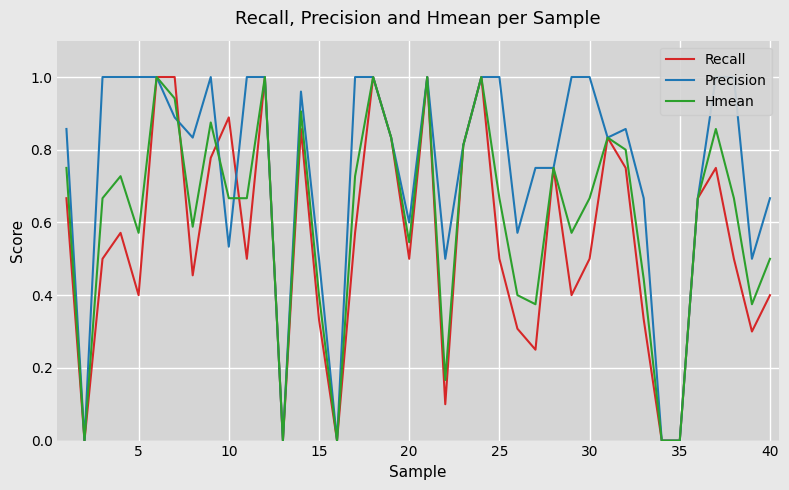

Reading right to left, transcribe all the data shown in this chart.

Recall: 0.4	0.3	0.5	0.8	0.7	0.0	0.0	0.3	0.8	0.8	0.5	0.4	0.8	0.2	0.3	0.5	1.0	0.8	0.1	1.0	0.5	0.8	1.0	0.6	0.0	0.3	0.9	0.0	1.0	0.5	0.9	0.8	0.5	1.0	1.0	0.4	0.6	0.5	0.0	0.7
Precision: 0.7	0.5	1.0	1.0	0.7	0.0	0.0	0.7	0.9	0.8	1.0	1.0	0.8	0.8	0.6	1.0	1.0	0.8	0.5	1.0	0.6	0.8	1.0	1.0	0.0	0.5	1.0	0.0	1.0	1.0	0.5	1.0	0.8	0.9	1.0	1.0	1.0	1.0	0.0	0.9
Hmean: 0.5	0.4	0.7	0.9	0.7	0.0	0.0	0.4	0.8	0.8	0.7	0.6	0.8	0.4	0.4	0.7	1.0	0.8	0.2	1.0	0.5	0.8	1.0	0.7	0.0	0.4	0.9	0.0	1.0	0.7	0.7	0.9	0.6	0.9	1.0	0.6	0.7	0.7	0.0	0.8